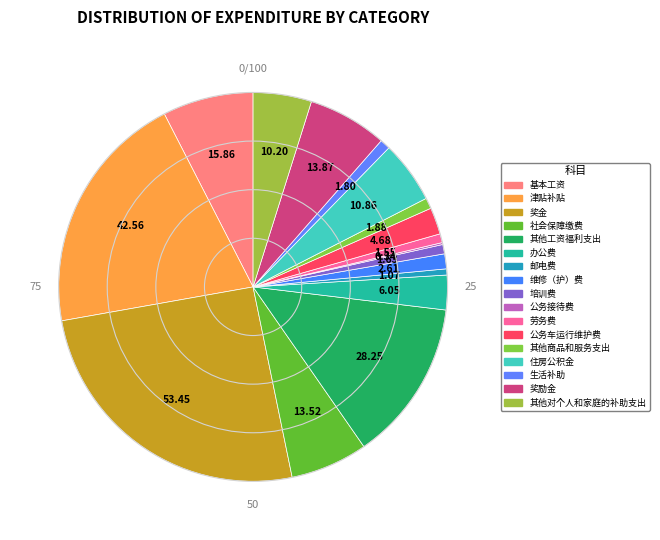

Rank the categories by value from highest to lowest.

奖金, 津贴补贴, 其他工资福利支出, 基本工资, 奖励金, 社会保障缴费, 住房公积金, 其他对个人和家庭的补助支出, 办公费, 公务车运行维护费, 维修（护）费, 其他商品和服务支出, 生活补助, 培训费, 劳务费, 邮电费, 公务接待费